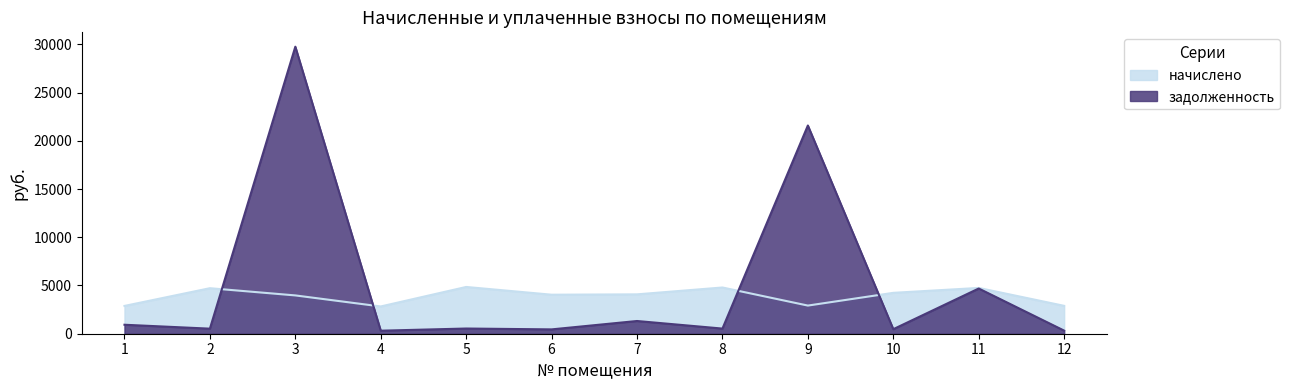

At which category is the sum across all series the highest?

3